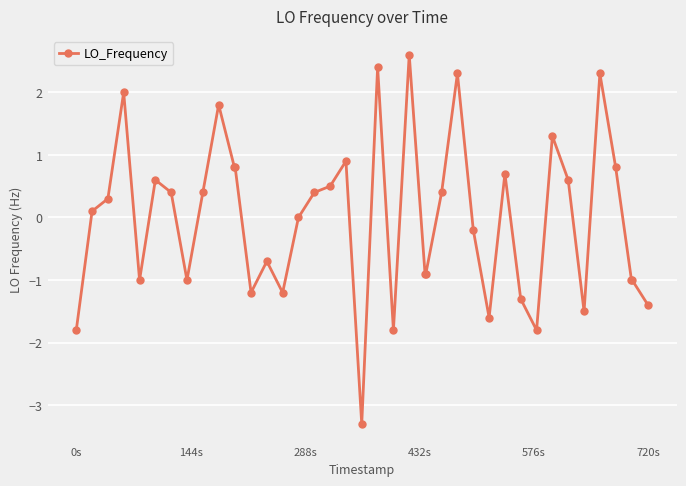

What is the maximum value shown in the chart?

2.6